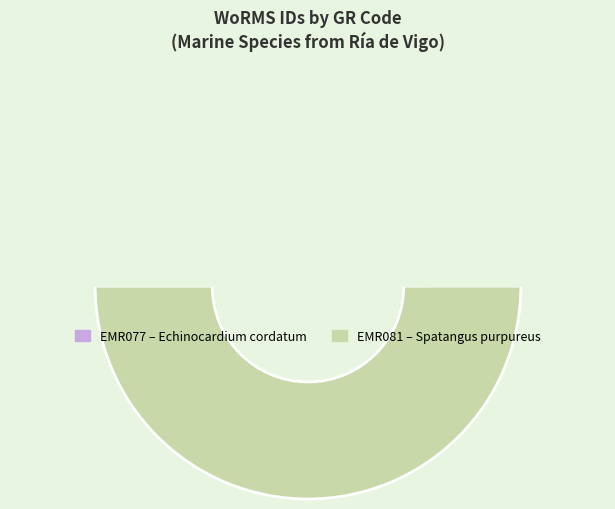

To the nearest percent, what is the combined percentage of EMR077 and EMR081?

100%